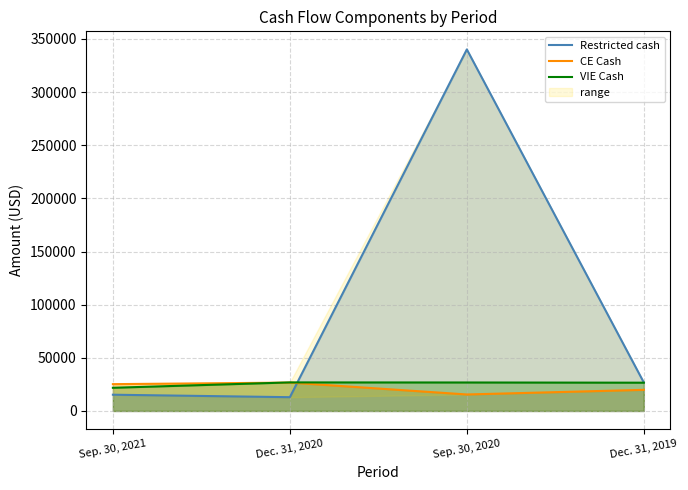

How many lines are shown in the chart?

3